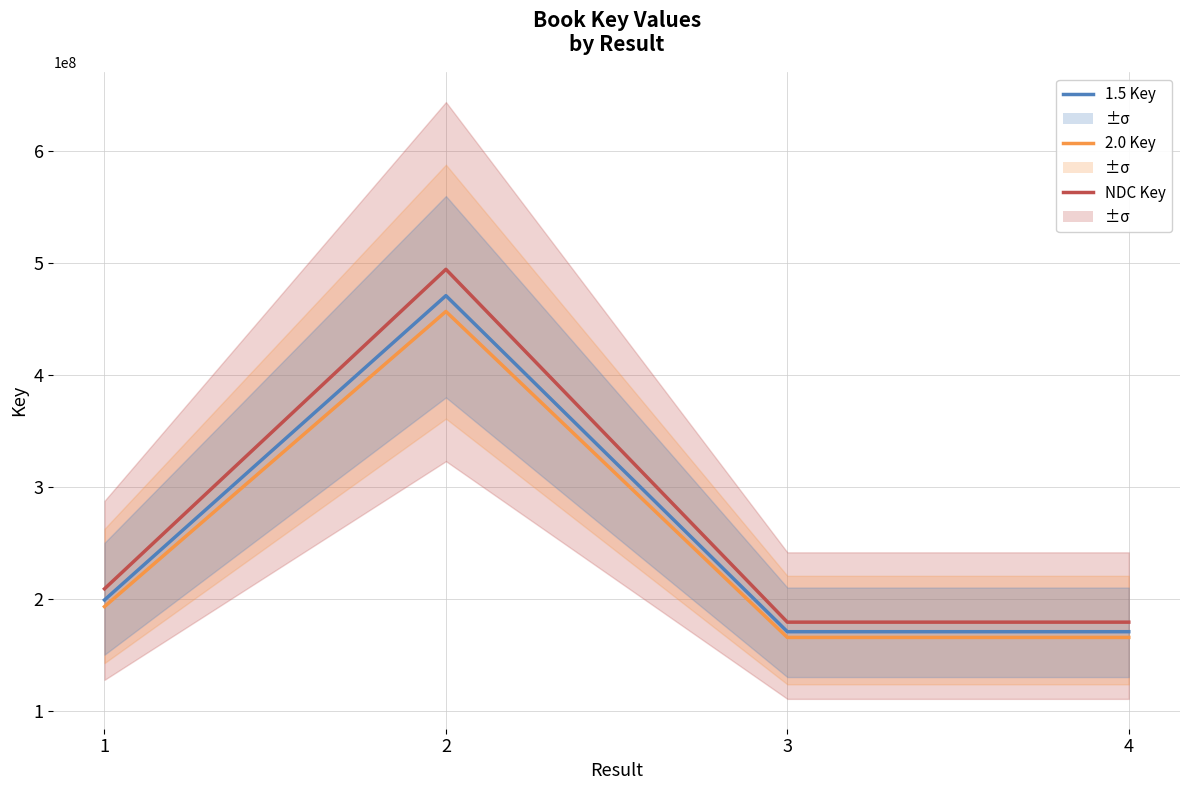

How many data points does each series have?

4